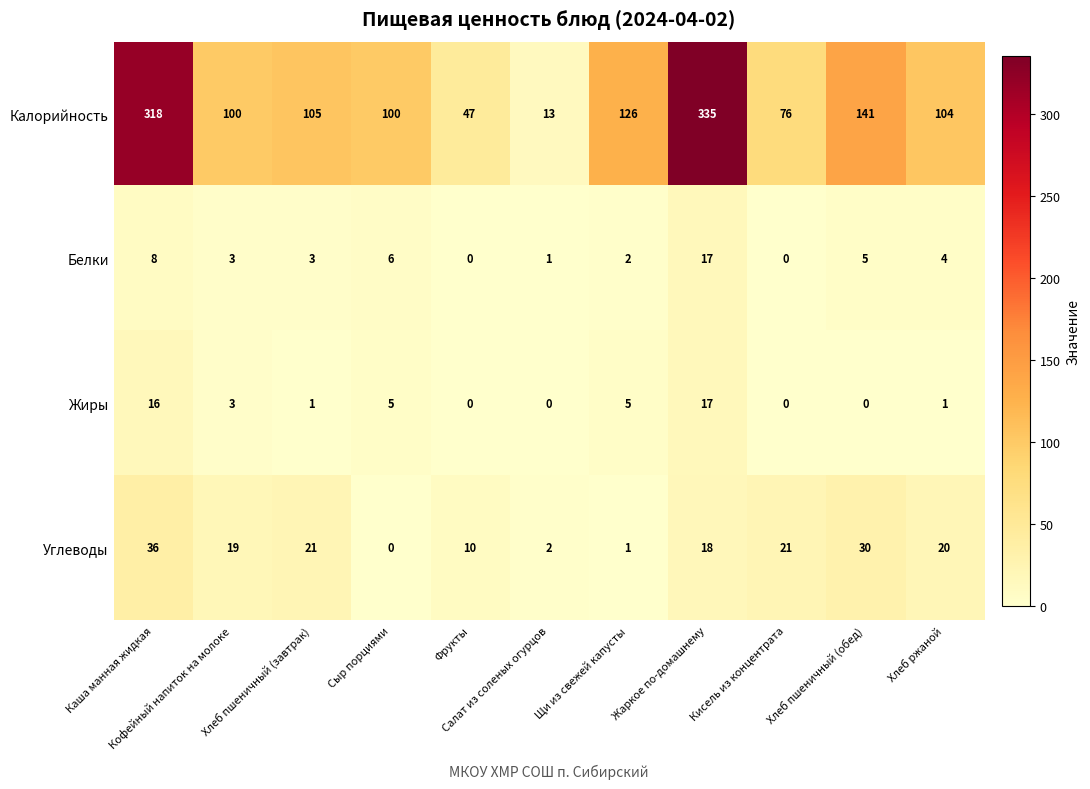

Which series has the largest range (max minus min)?

Калорийность